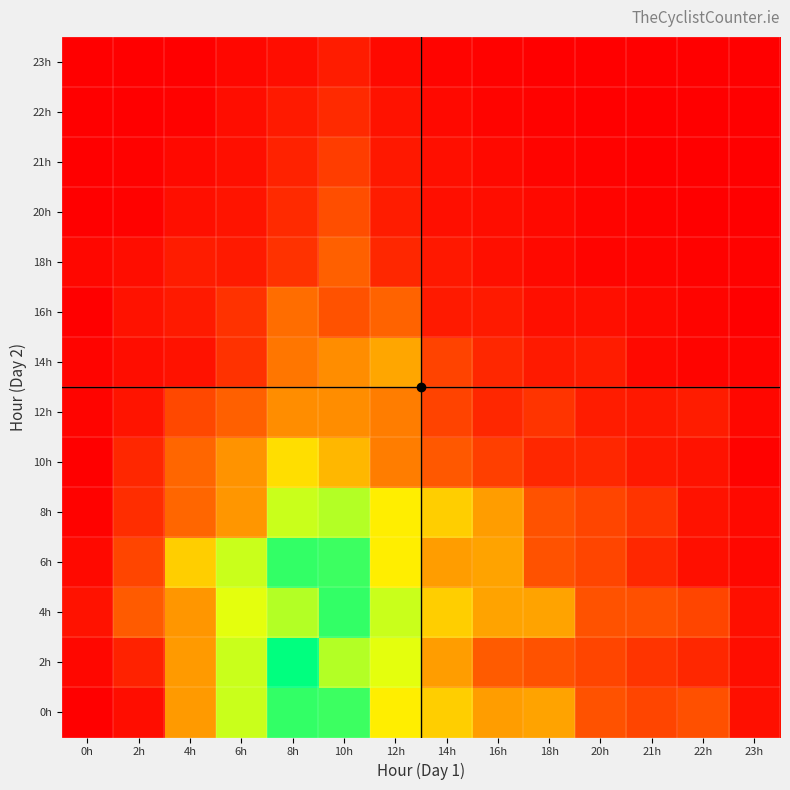

Which category has the highest value across all series?

8h